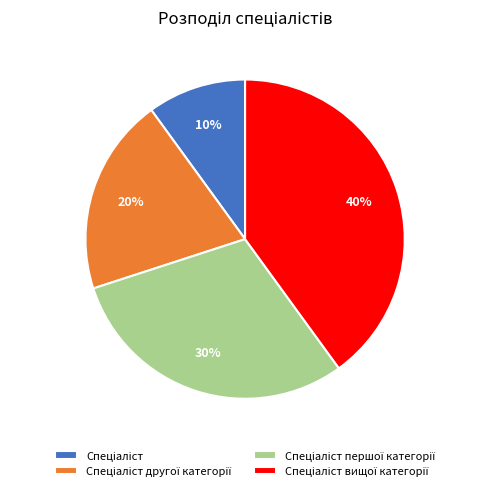

To the nearest percent, what is the average slice percentage?

25%